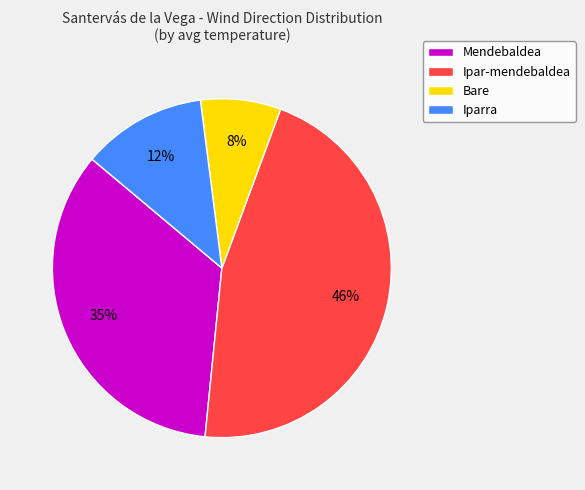

Which has a higher value, Bare or Ipar-mendebaldea?

Ipar-mendebaldea